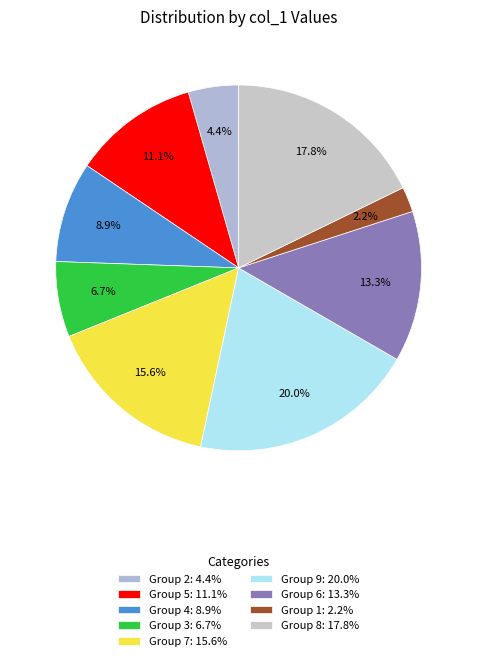

Does any single category account for the majority?

No